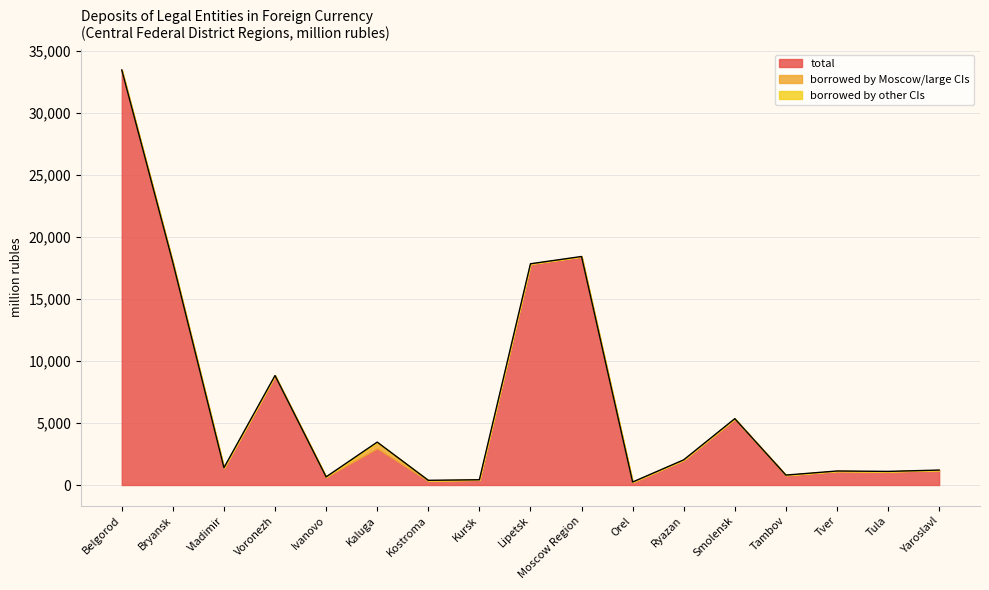

True or false: borrowed by other CIs and total intersect in this chart.

False